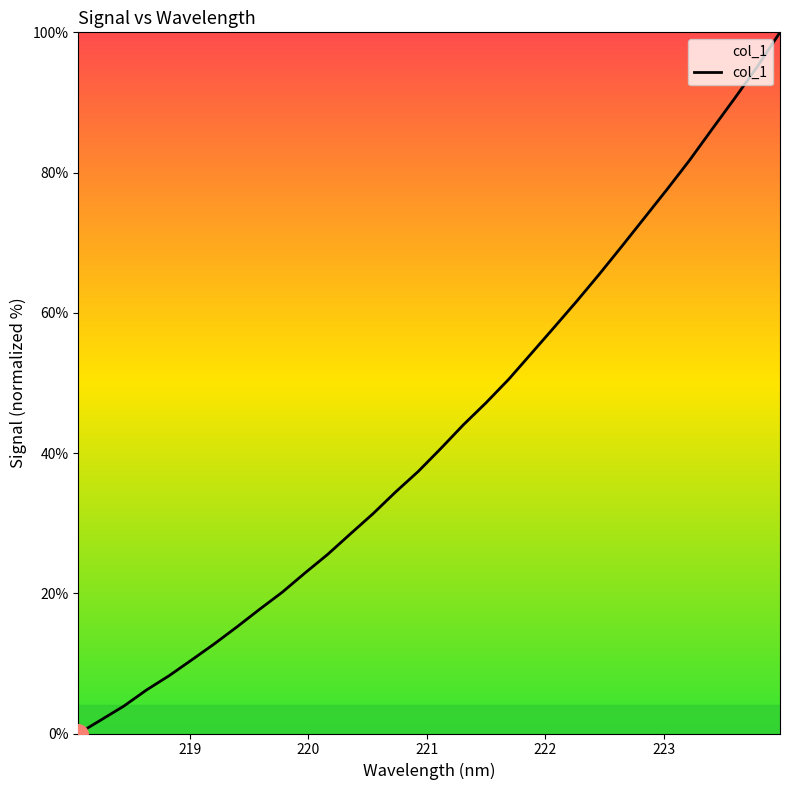

What is the difference between the maximum and minimum values?

100.0